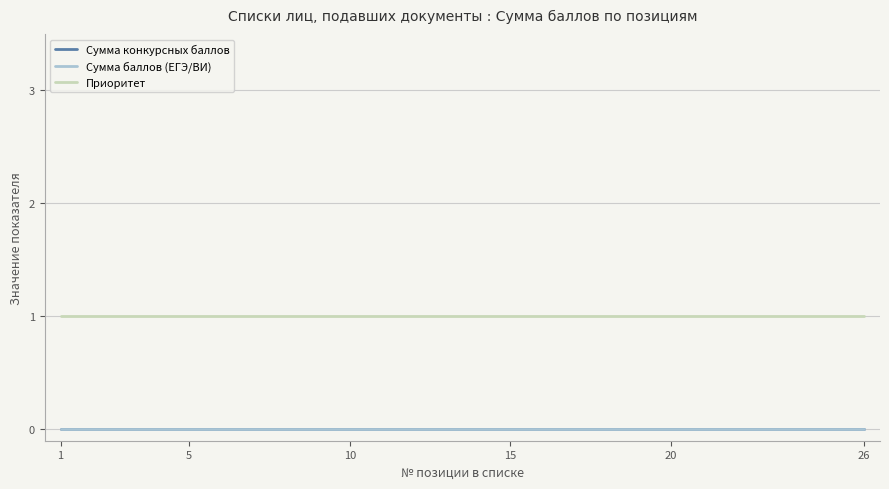

Reading right to left, extract all data points from this chart.

Сумма конкурсных баллов: 0	0	0	0	0	0	0	0	0	0	0	0	0	0	0	0	0	0	0	0	0	0	0	0	0	0
Сумма баллов (ЕГЭ/ВИ): 0	0	0	0	0	0	0	0	0	0	0	0	0	0	0	0	0	0	0	0	0	0	0	0	0	0
Приоритет: 1	1	1	1	1	1	1	1	1	1	1	1	1	1	1	1	1	1	1	1	1	1	1	1	1	1